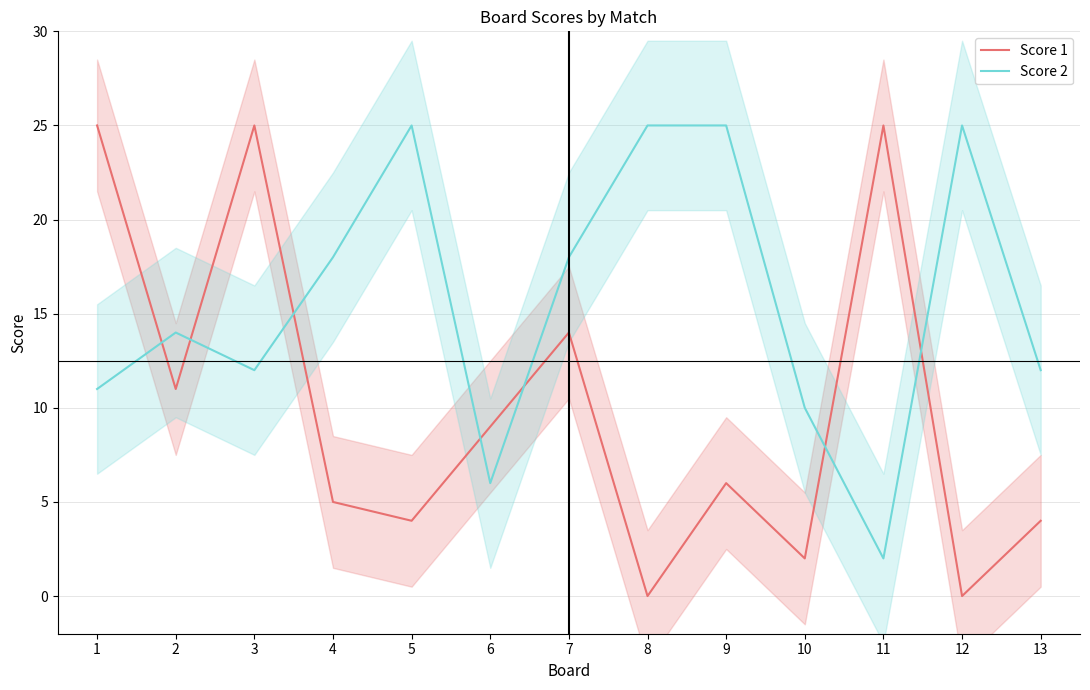

Which series has the widest spread of values?

Score 1